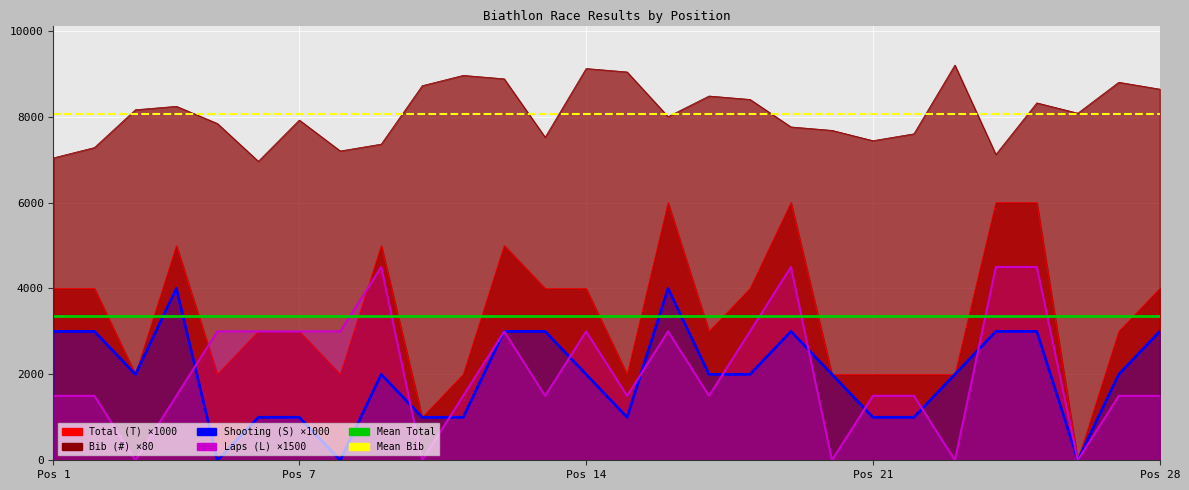

Is it true that Laps (L) equals 2382 at 17?

False